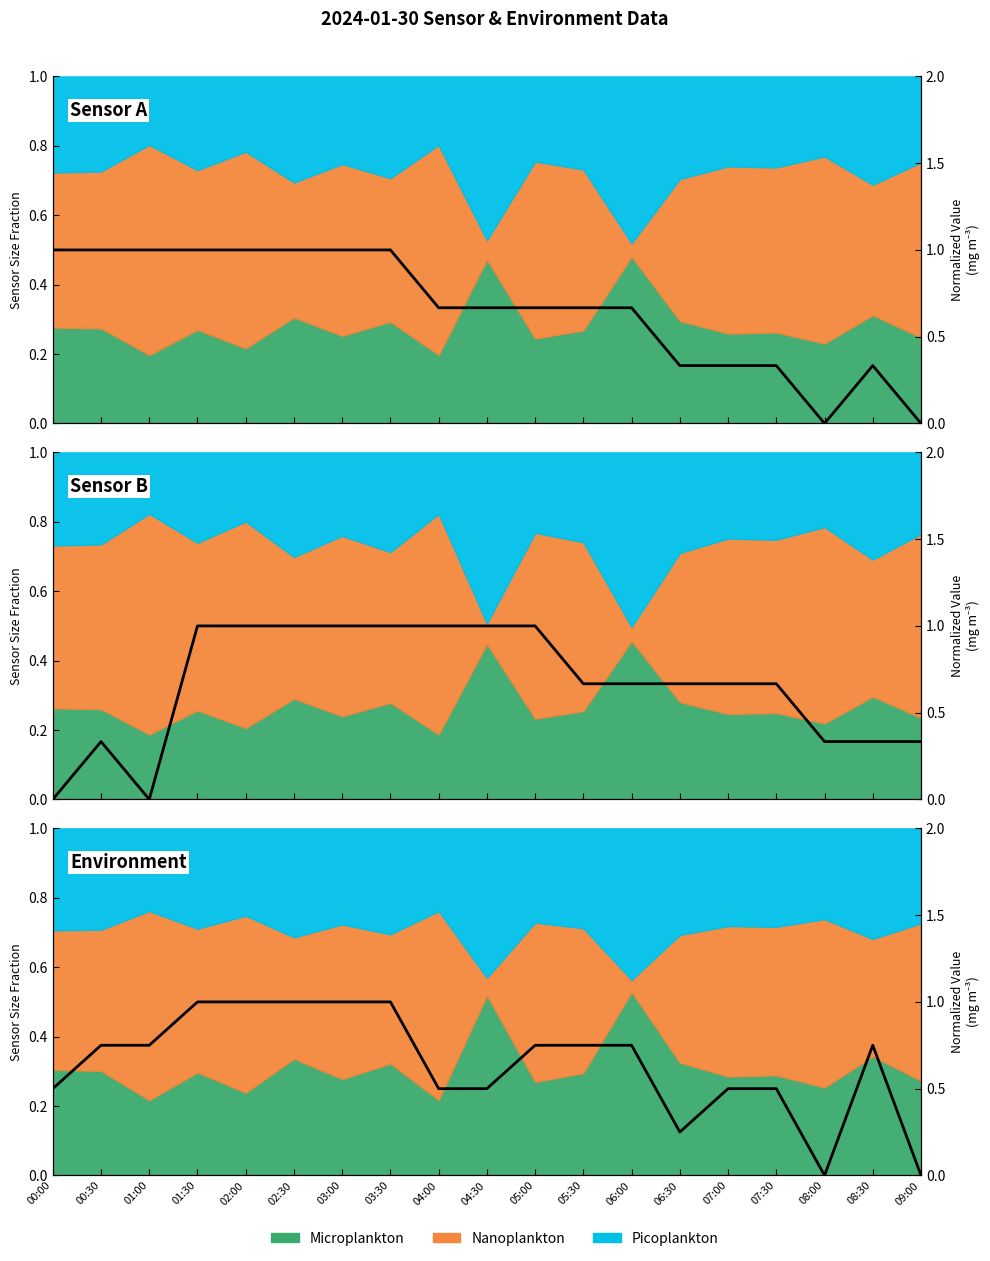

List the labels in order of value, smallest first.

08:00, 09:00, 06:30, 00:00, 04:00, 04:30, 07:00, 07:30, 00:30, 01:00, 05:00, 05:30, 06:00, 08:30, 01:30, 02:00, 02:30, 03:00, 03:30